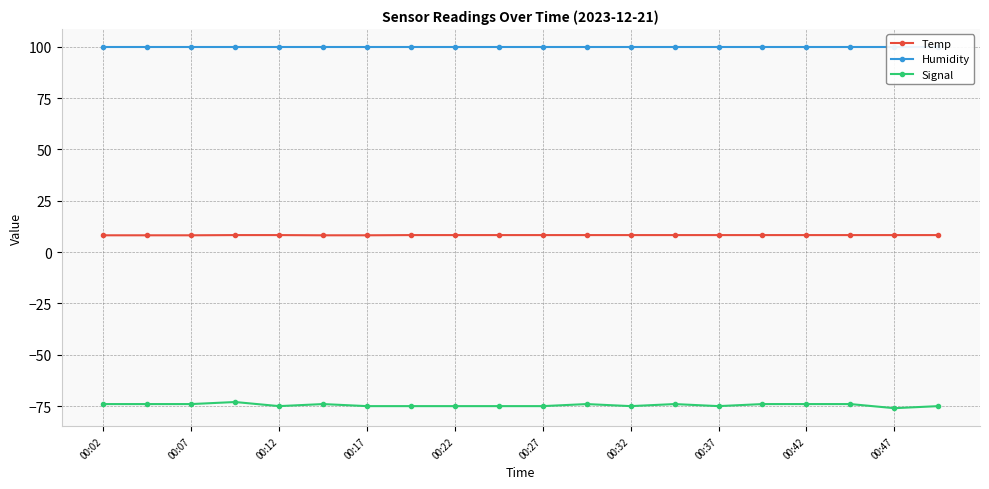

True or false: Signal and Temp intersect in this chart.

False